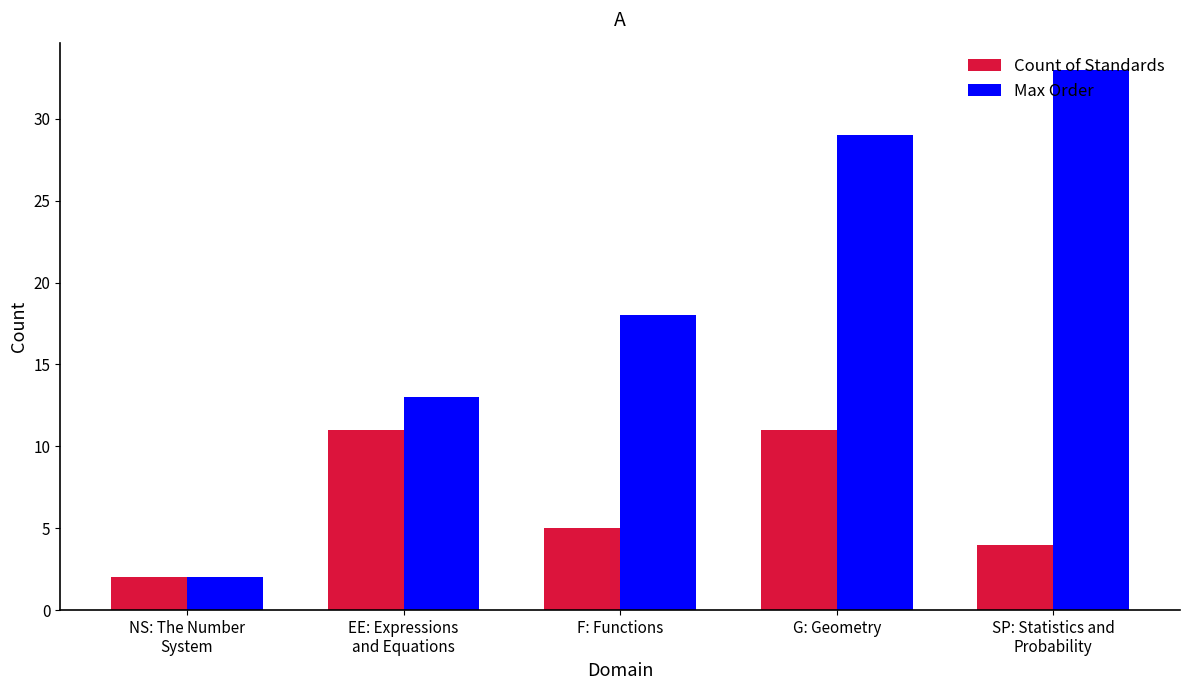

Which series has the largest total across all categories?

Max Order